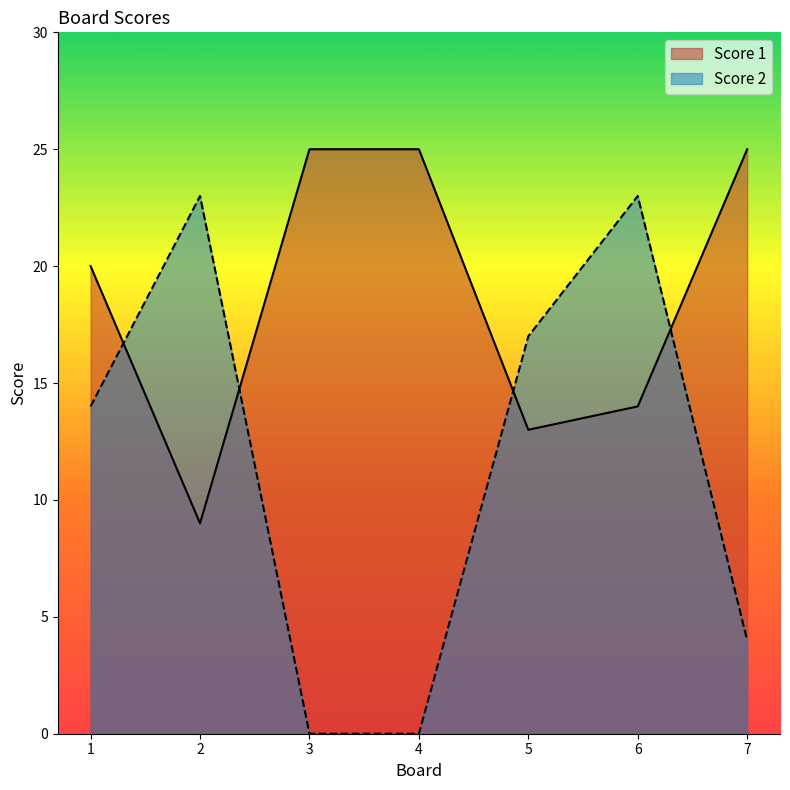

Rank the categories by Score 1 value from highest to lowest.

3, 4, 7, 1, 6, 5, 2